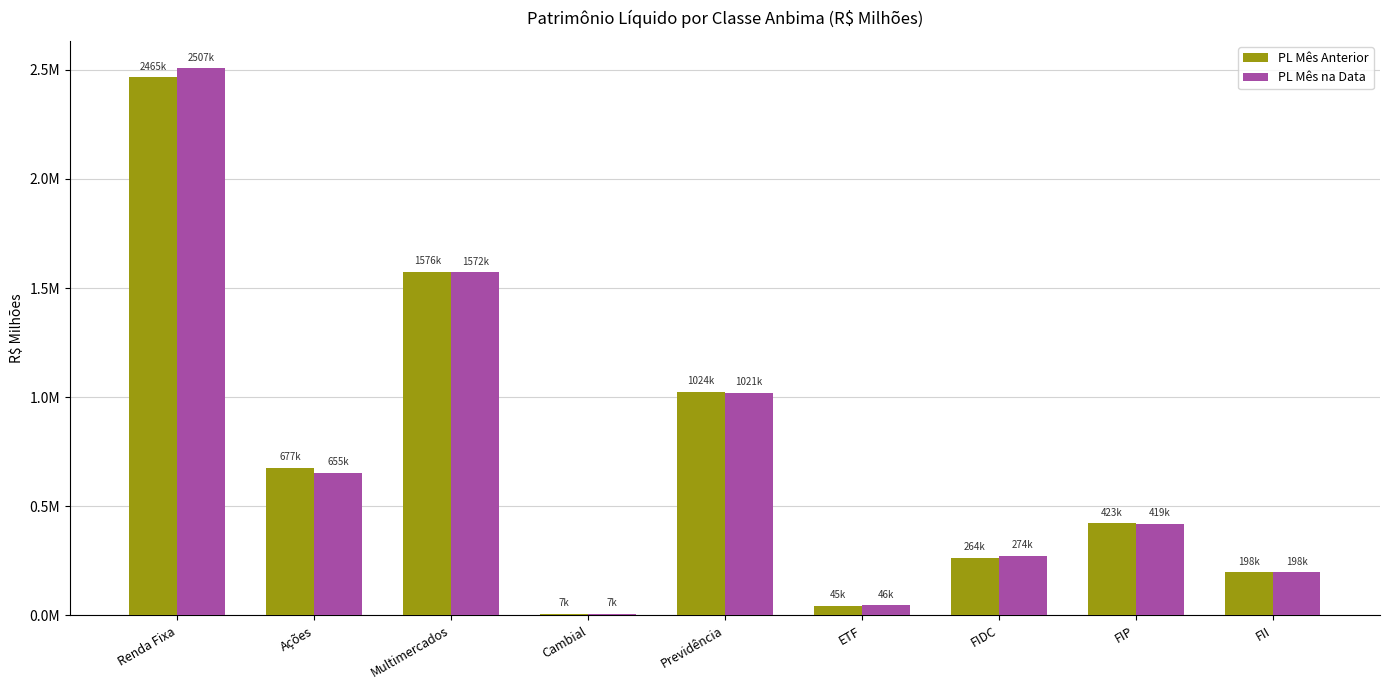

Are the bars horizontal?

No